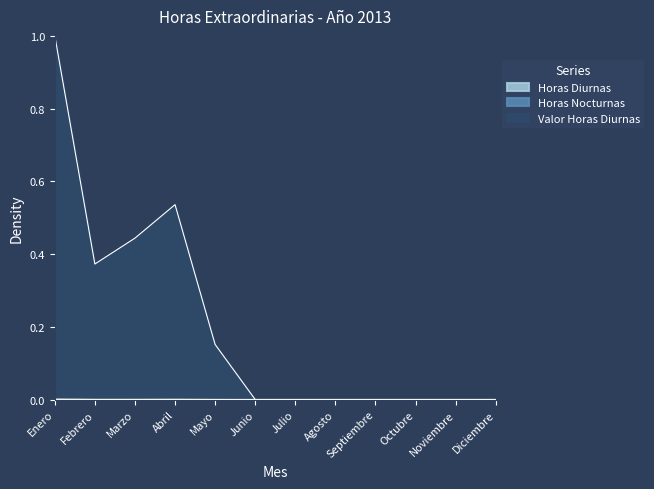

What is the sum of the Valor Horas Diurnas values at Agosto and Mayo?

0.2